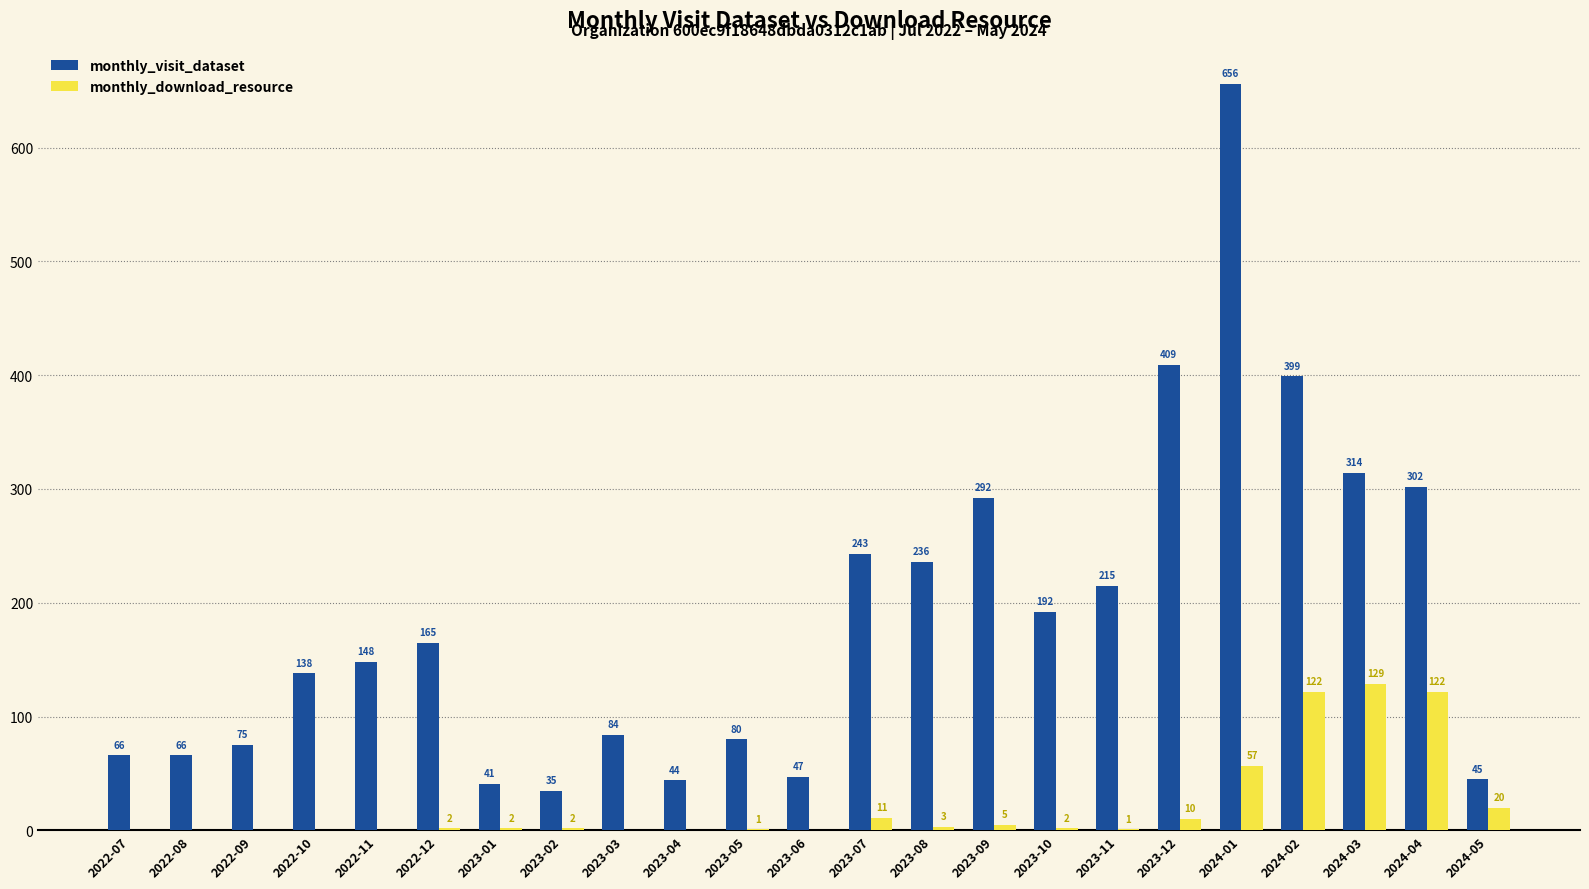

The monthly_visit_dataset series shows 80 at 2023-05. True or false?

True